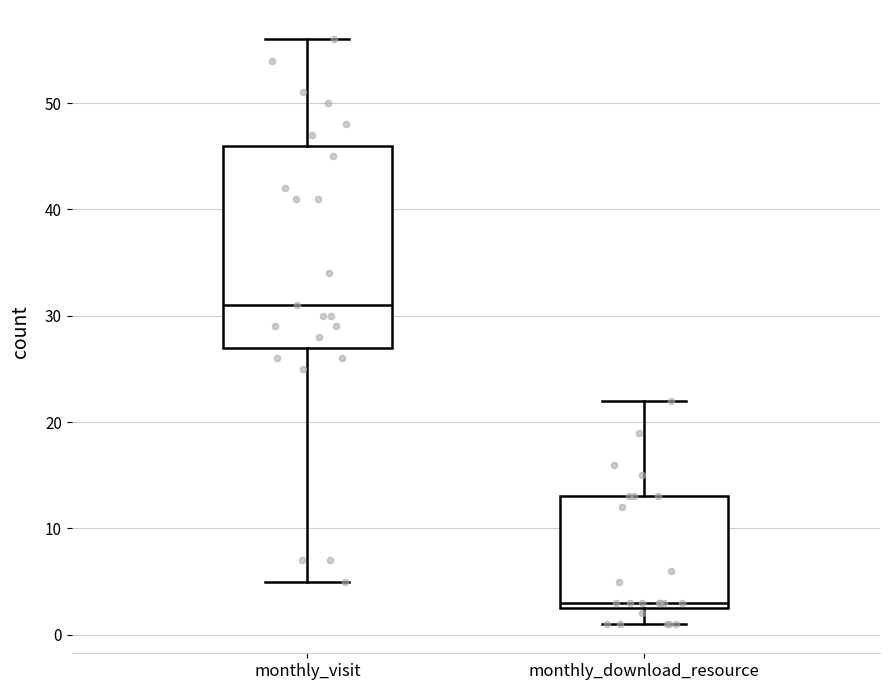

Which box is the tallest, from its lower edge to its upper edge?

monthly_visit